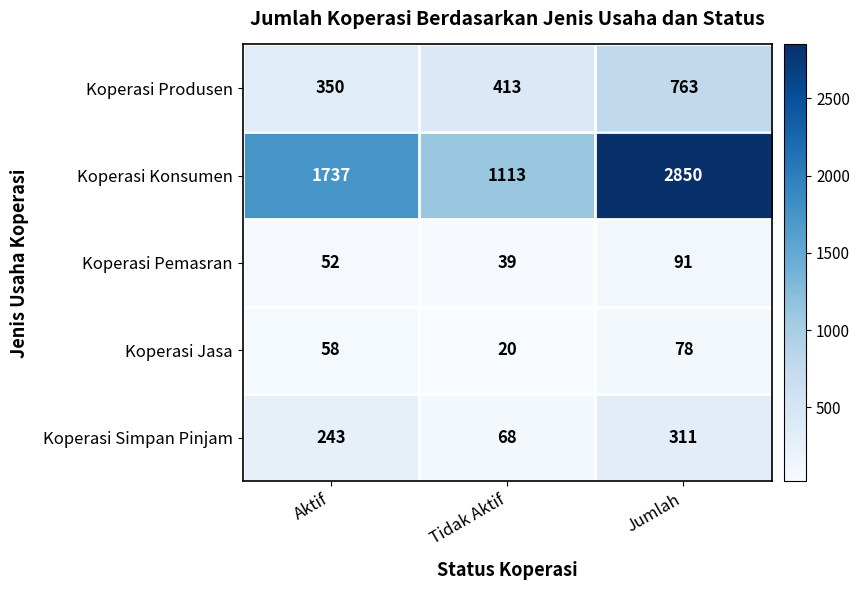

At which label is Koperasi Konsumen closest to 1981?

Aktif